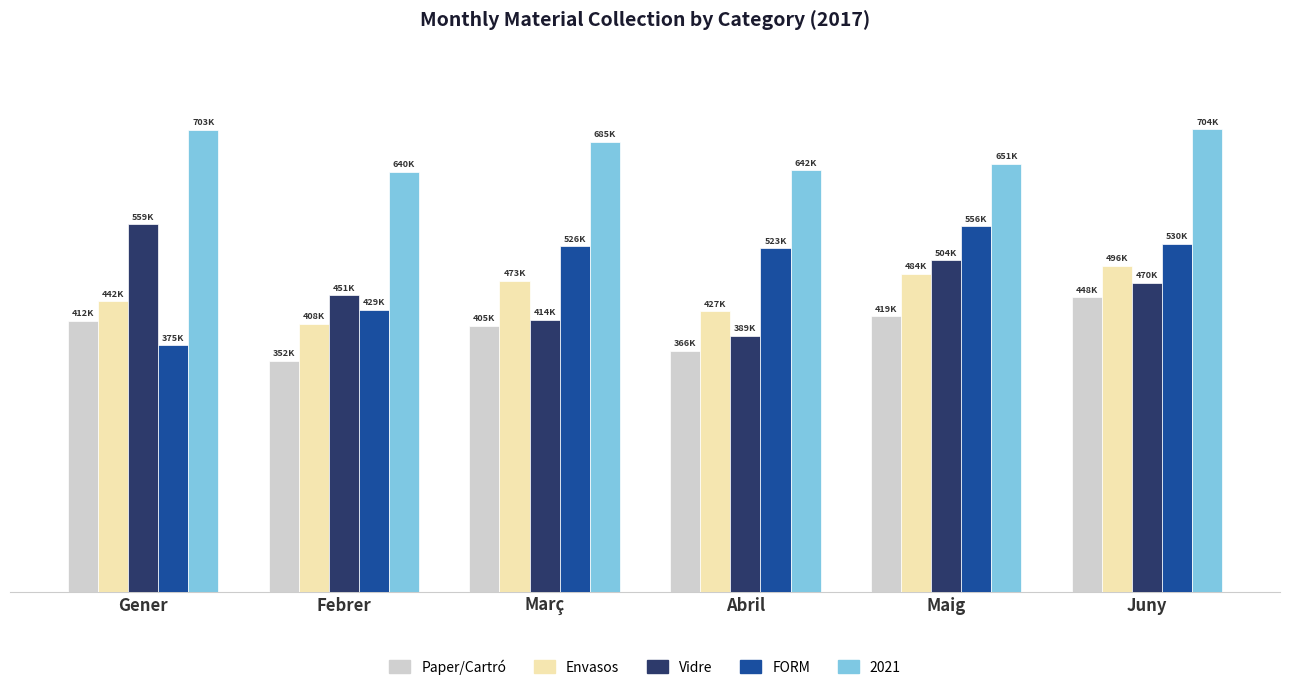

What is the difference between the second highest and minimum values in the Envasos series?

76134.8